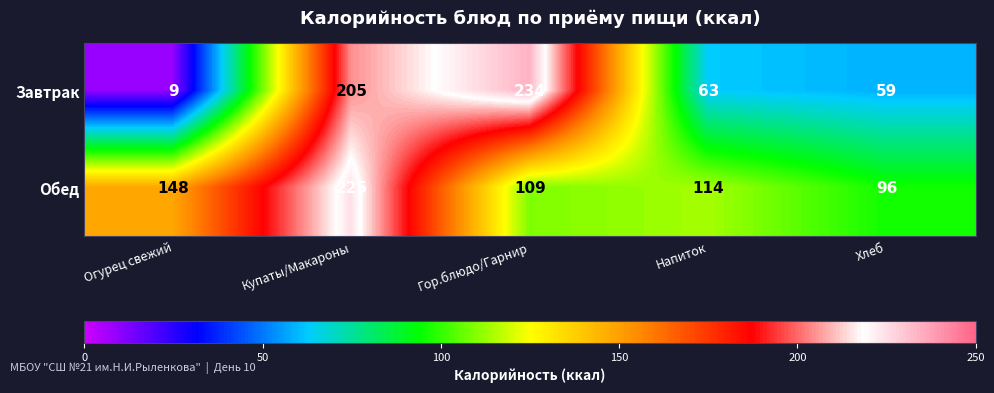

Rank the series by their average value, from lowest to highest.

Завтрак, Обед